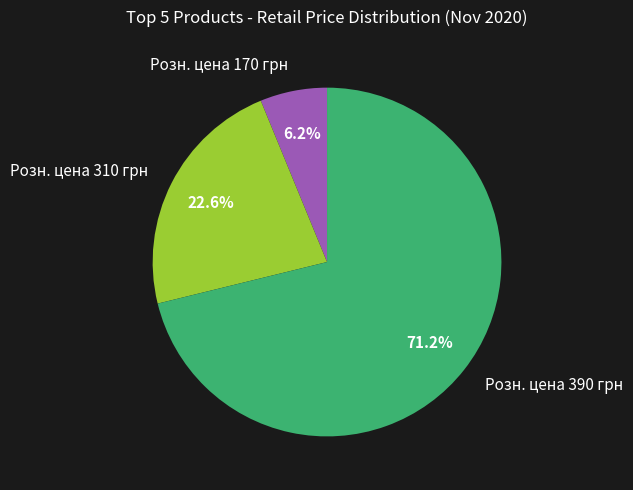

Rank the categories by value from highest to lowest.

Розн. цена 390 грн, Розн. цена 310 грн, Розн. цена 170 грн